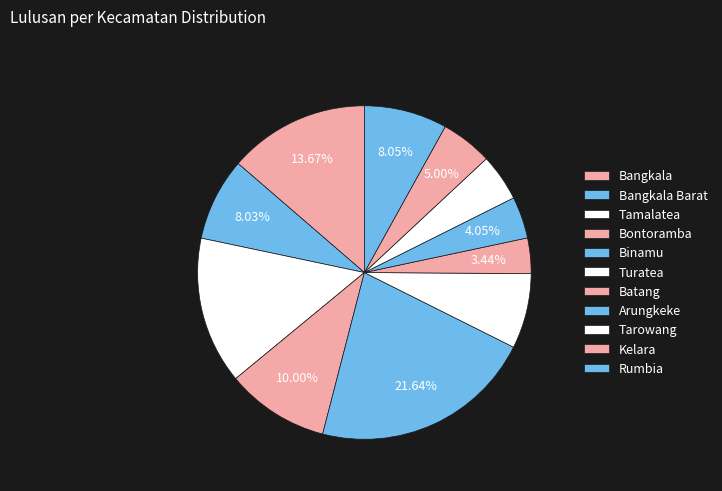

Does Arungkeke account for over 50% of the chart?

No